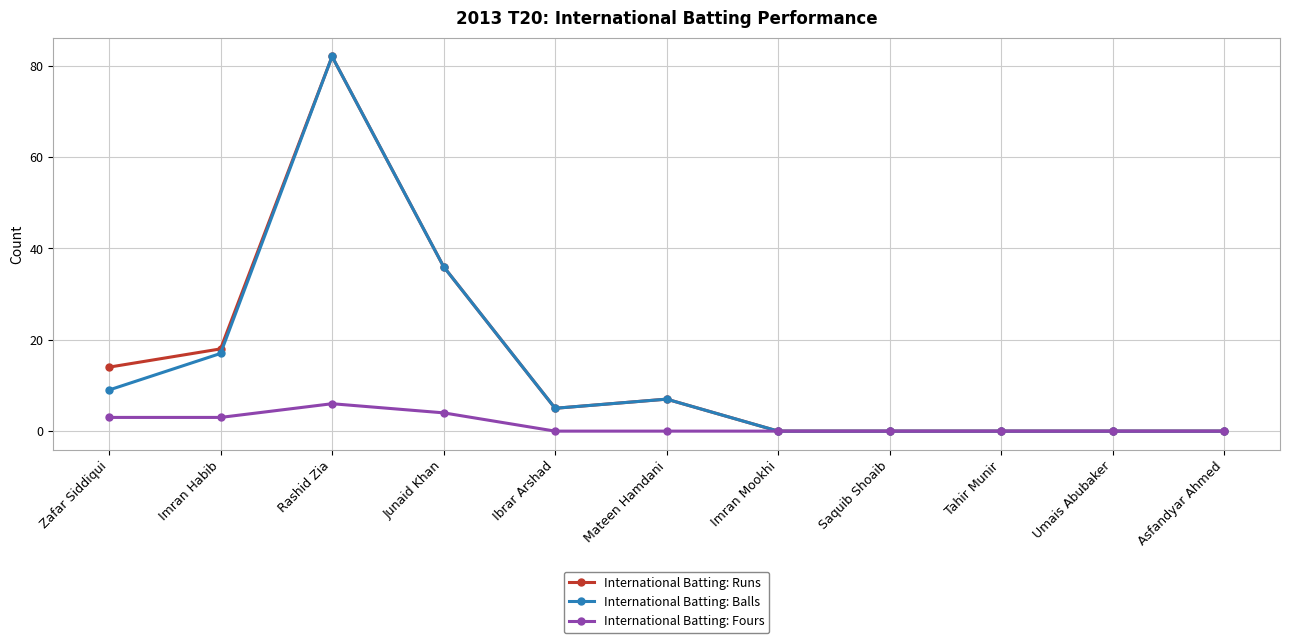

Where is the first local maximum for International Batting: Fours?

Rashid Zia